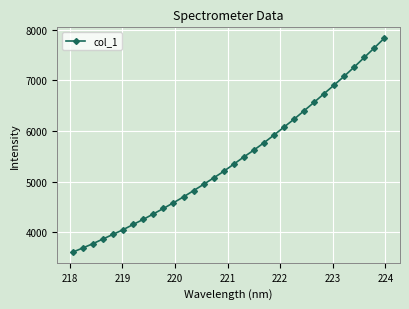

What is the value of the 5th point from the left?

3963.8